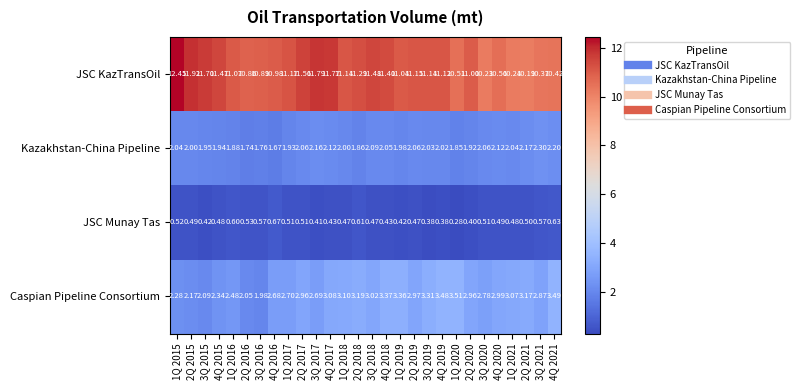

List the series in order of their peak value, lowest first.

JSC Munay Tas, Kazakhstan-China Pipeline, Caspian Pipeline Consortium, JSC KazTransOil